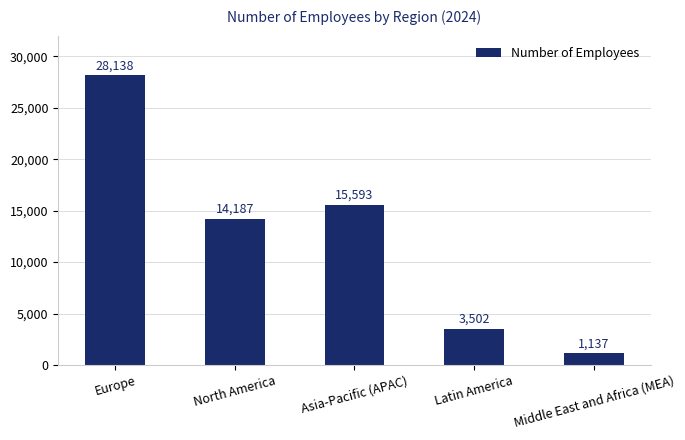

Reading left to right, list all the values displayed in this chart.

Europe=28138	North America=14187	Asia-Pacific (APAC)=15593	Latin America=3502	Middle East and Africa (MEA)=1137